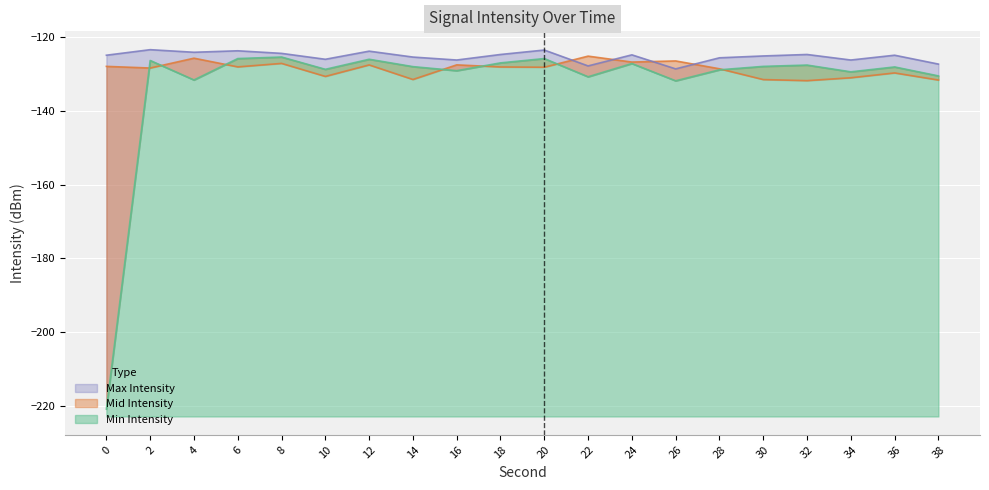

The Max Intensity series shows -127.9 at 22. True or false?

True